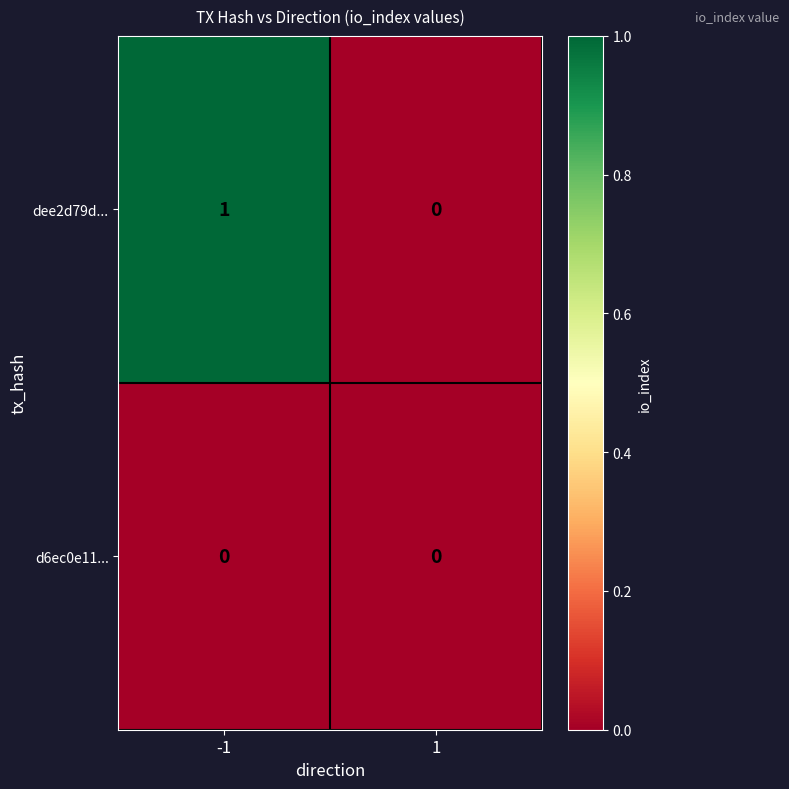

Reading left to right, list all the values displayed in this chart.

dee2d79d...: 1	0
d6ec0e11...: 0	0